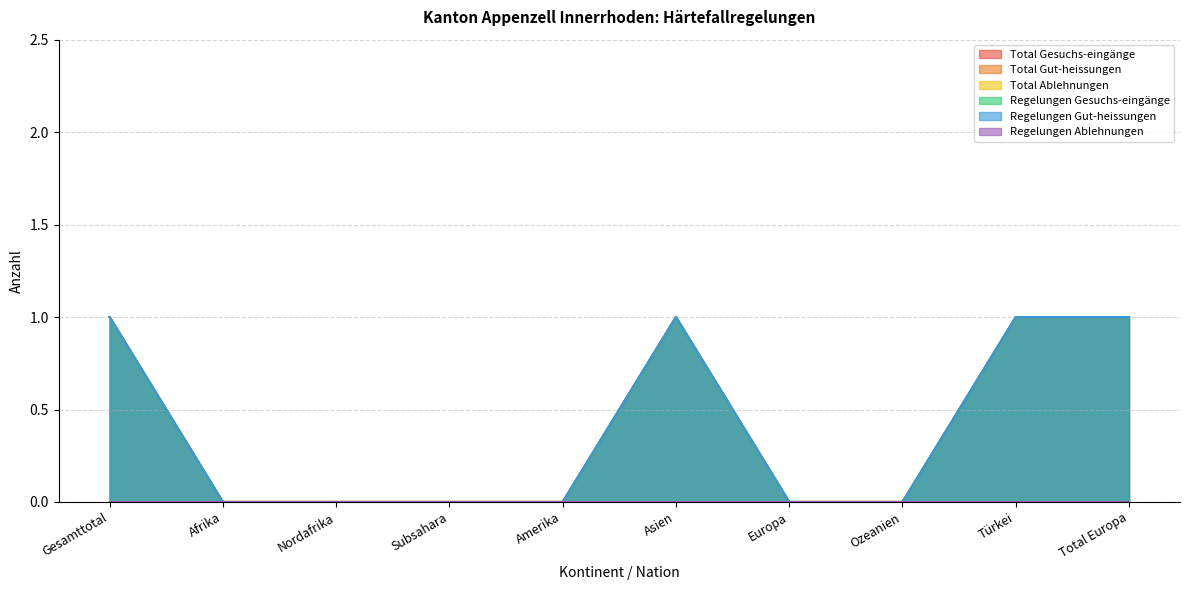

Does the chart have visible grid lines?

Yes